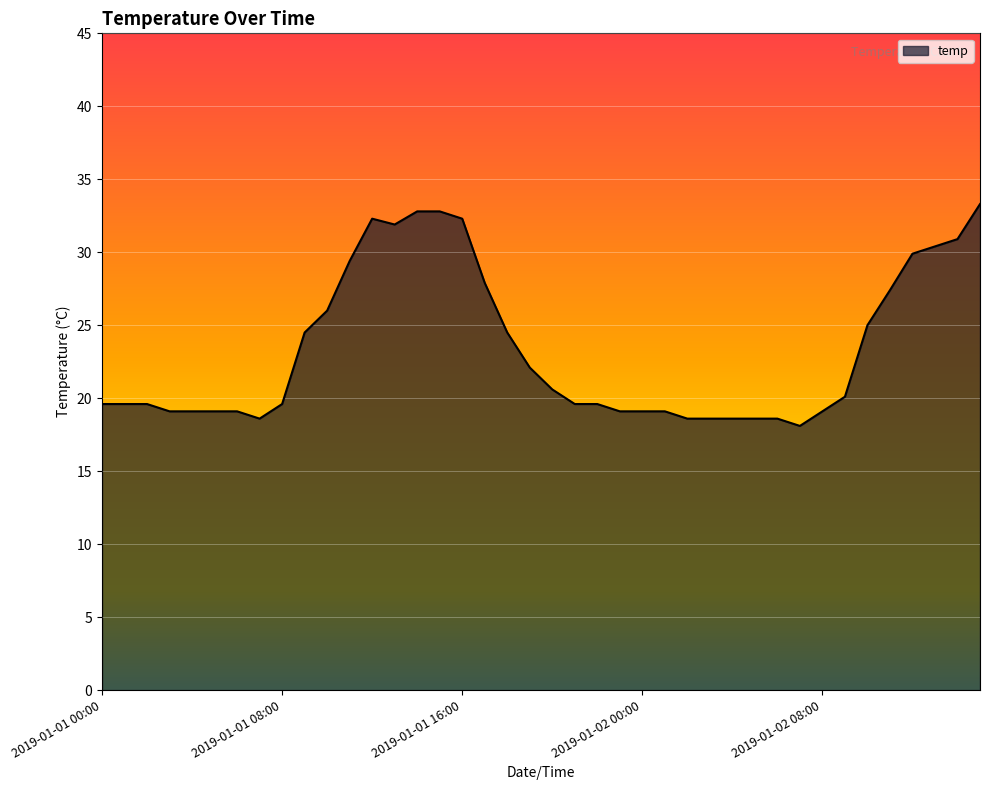

What is the difference between the maximum and minimum values?

15.2